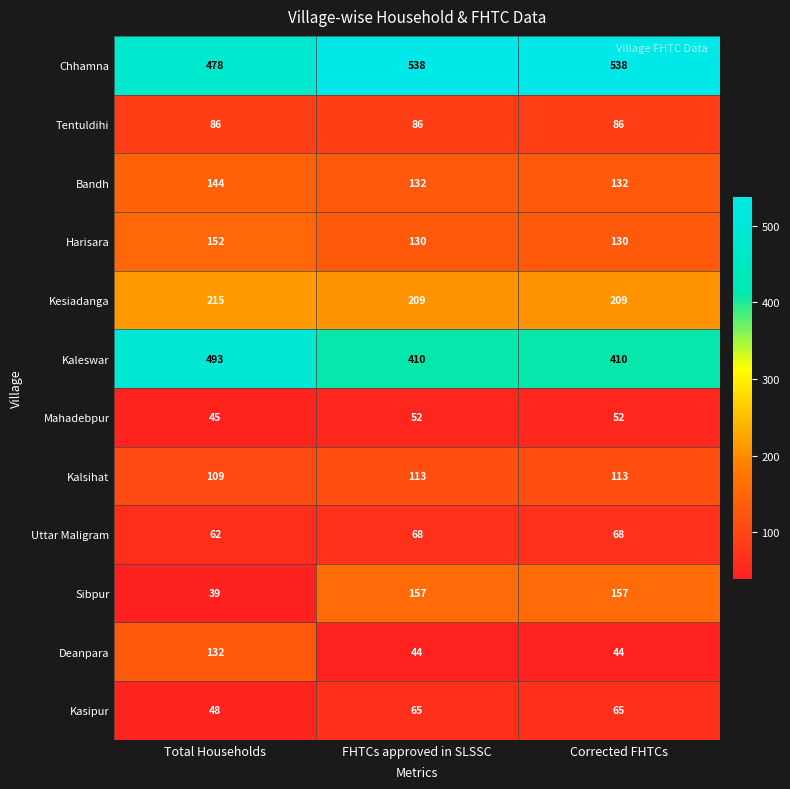

Which series has the largest total across all categories?

Chhamna